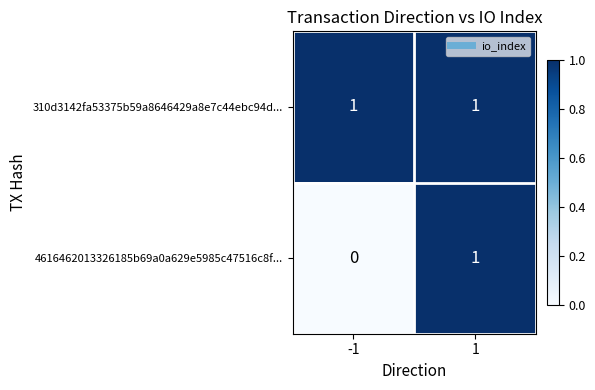

At which category is the sum across all series the highest?

1